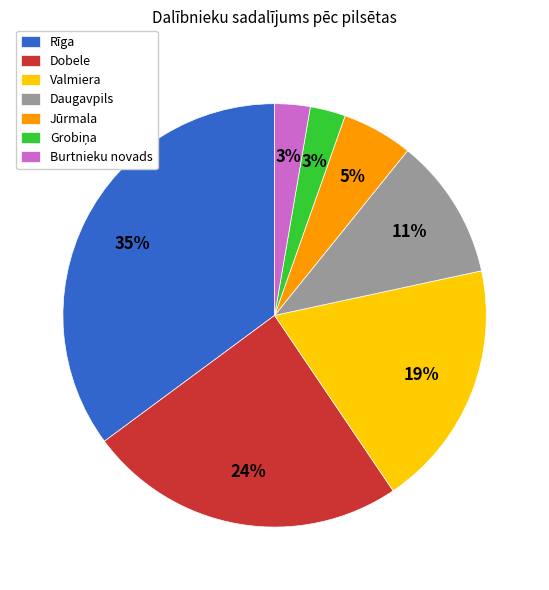

The Burtnieku novads slice represents 3% of the pie. True or false?

True